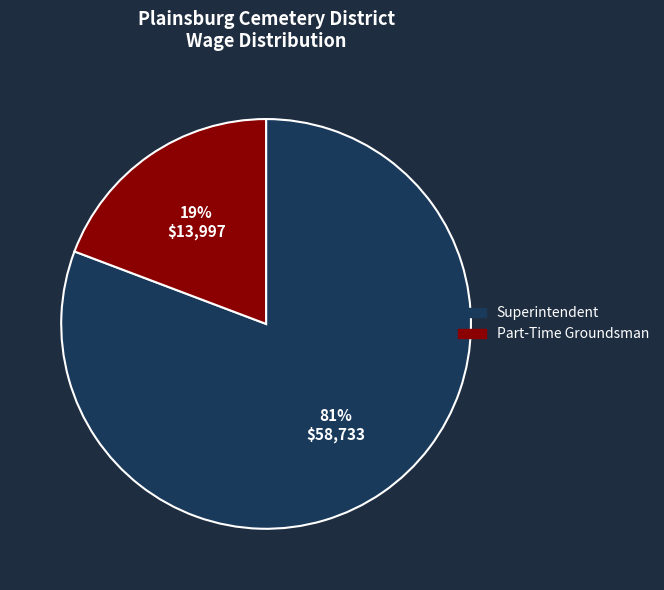

Do Superintendent and Part-Time Groundsman together represent more than half of the pie?

Yes